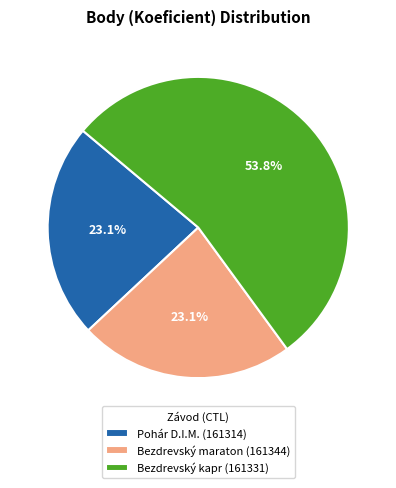

To the nearest percent, what is the difference between the largest and smallest slice percentages?

31%